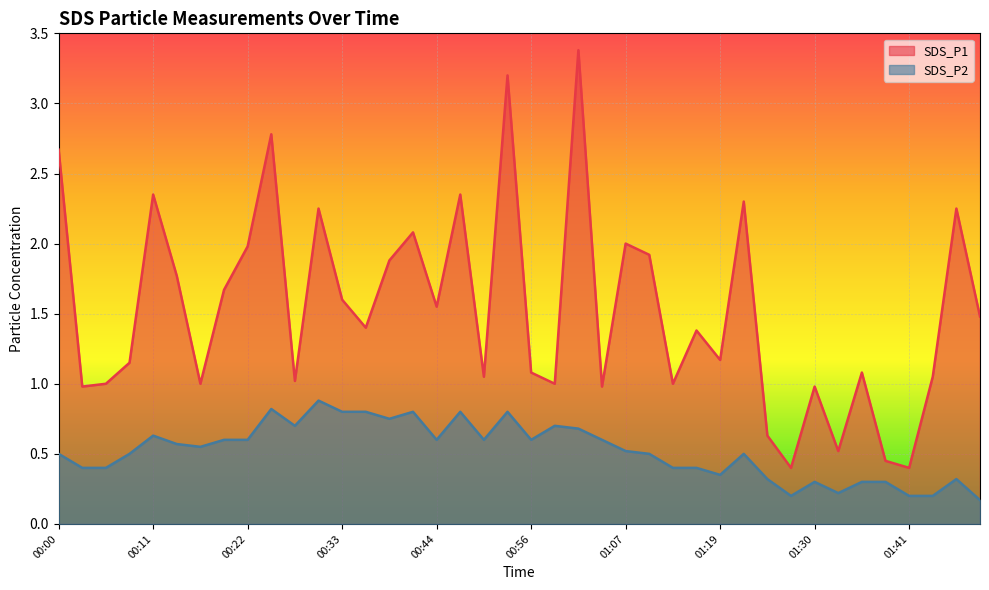

What is the label of the 9th point from the left?

00:22